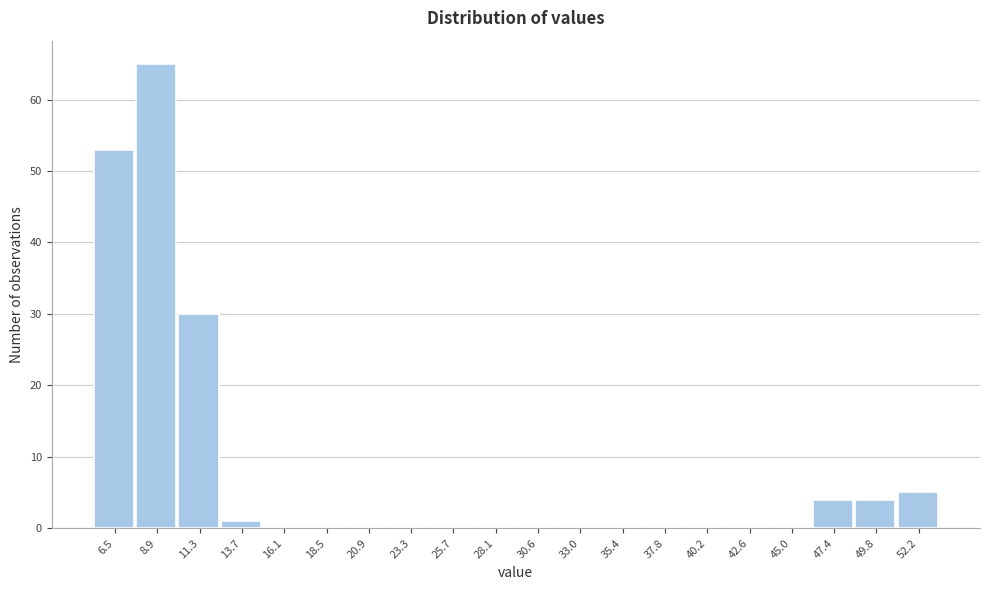

Reading left to right, transcribe this chart: for each bar, give the range it covers on the x-axis and its height. Neither the bar edges nor the heights are printed on the chart, so give them approximately, as read against the axes.

5.5 to 7.5: 53
7.5 to 10.0: 65
10.0 to 12.5: 30
12.5 to 15.0: 1
15.0 to 17.5: 0
17.5 to 19.5: 0
19.5 to 22.0: 0
22.0 to 24.5: 0
24.5 to 27.0: 0
27.0 to 29.5: 0
29.5 to 32.0: 0
32.0 to 34.0: 0
34.0 to 36.5: 0
36.5 to 39.0: 0
39.0 to 41.5: 0
41.5 to 44.0: 0
44.0 to 46.0: 0
46.0 to 48.5: 4
48.5 to 51.0: 4
51.0 to 53.5: 5